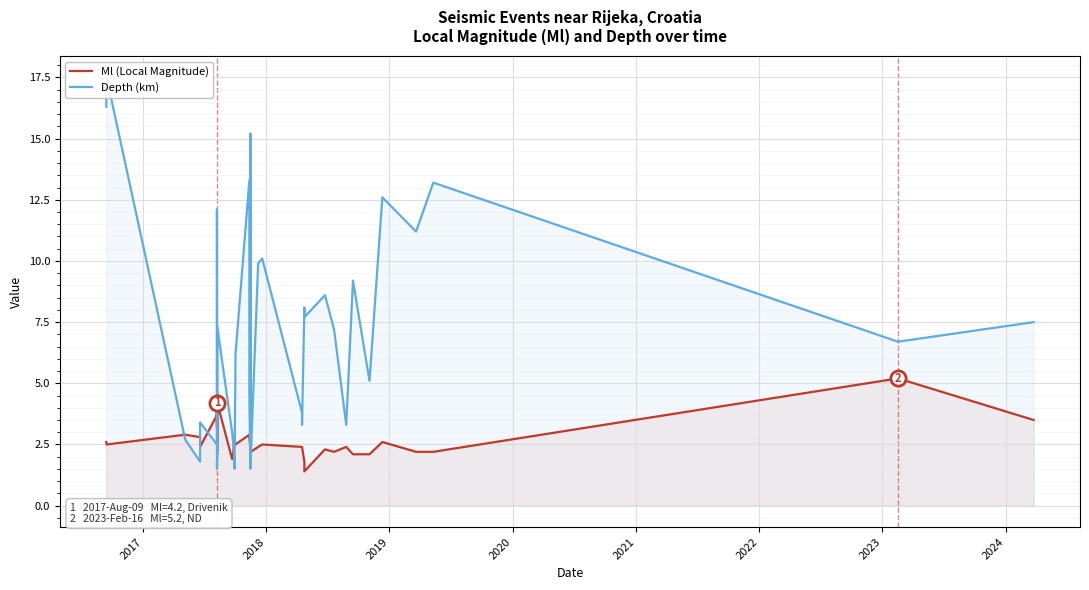

Is the value of Depth (km) at 33 greater than the value of Ml (Local Magnitude) at 13?

Yes